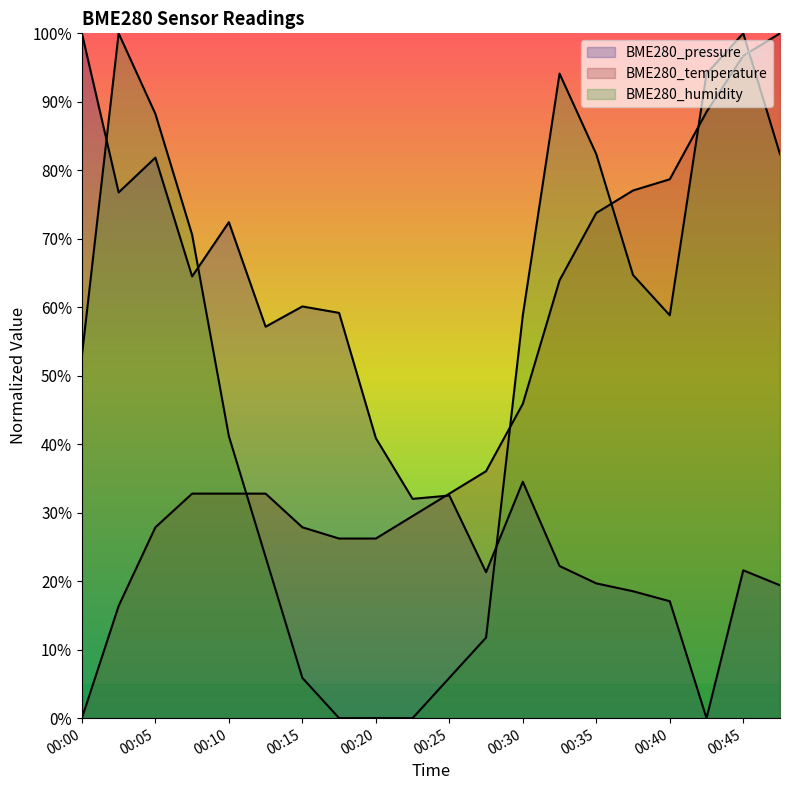

Rank the series at 00:05 from highest to lowest value.

BME280_humidity, BME280_pressure, BME280_temperature